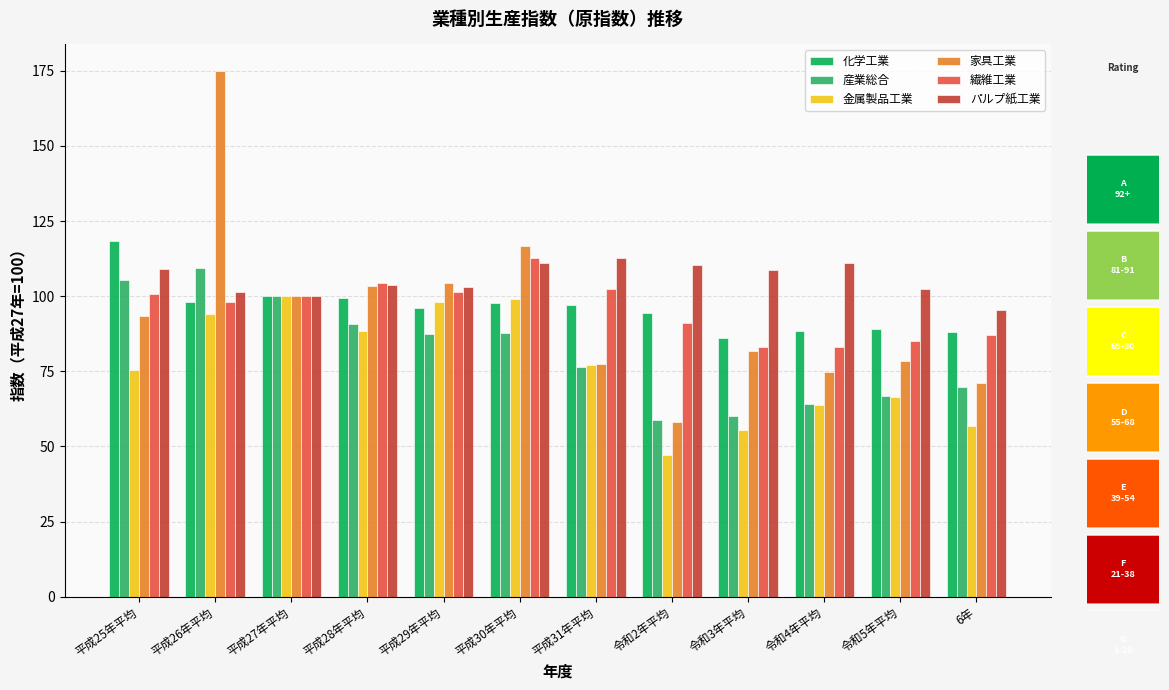

What is the sum of all 産業総合 values?

976.5